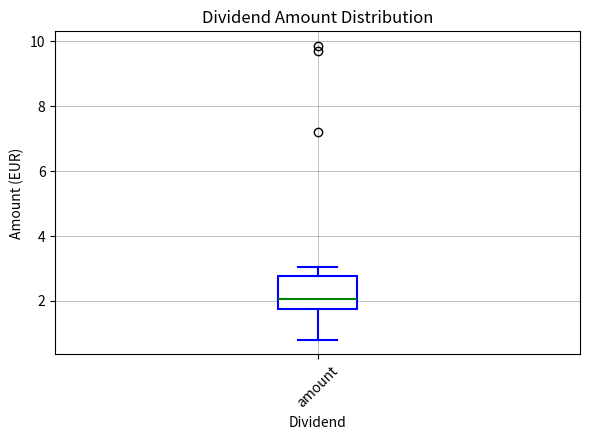

Read this box plot against the y-axis: the position of the median line, the range covered by the box, and the ends of both whiskers. The values are not printed on the chart, so give them approximately, as read against the axis.

median 2.0, box 1.8 to 2.8, whiskers 0.8 to 3.0